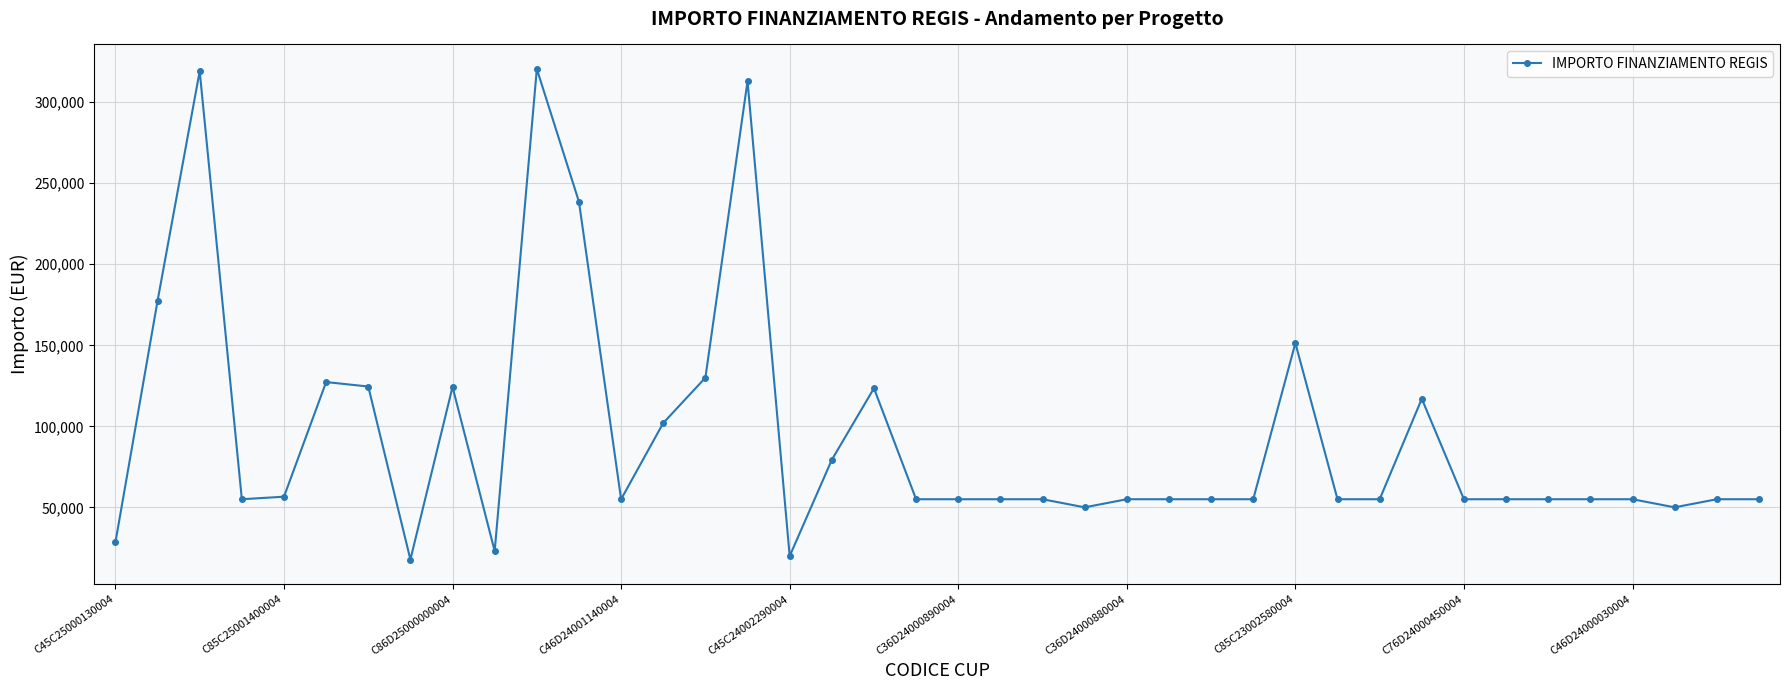

What is the greatest value displayed?

320545.6